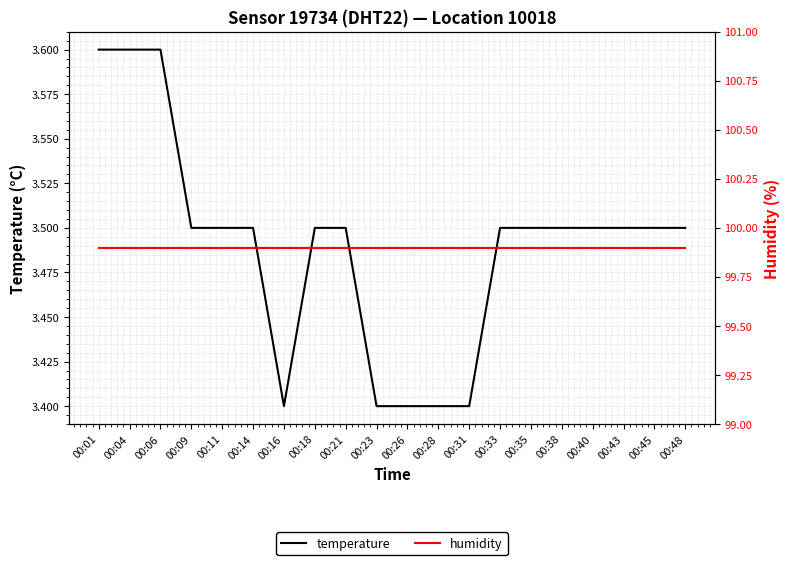

What is the average value of the humidity series?

99.9